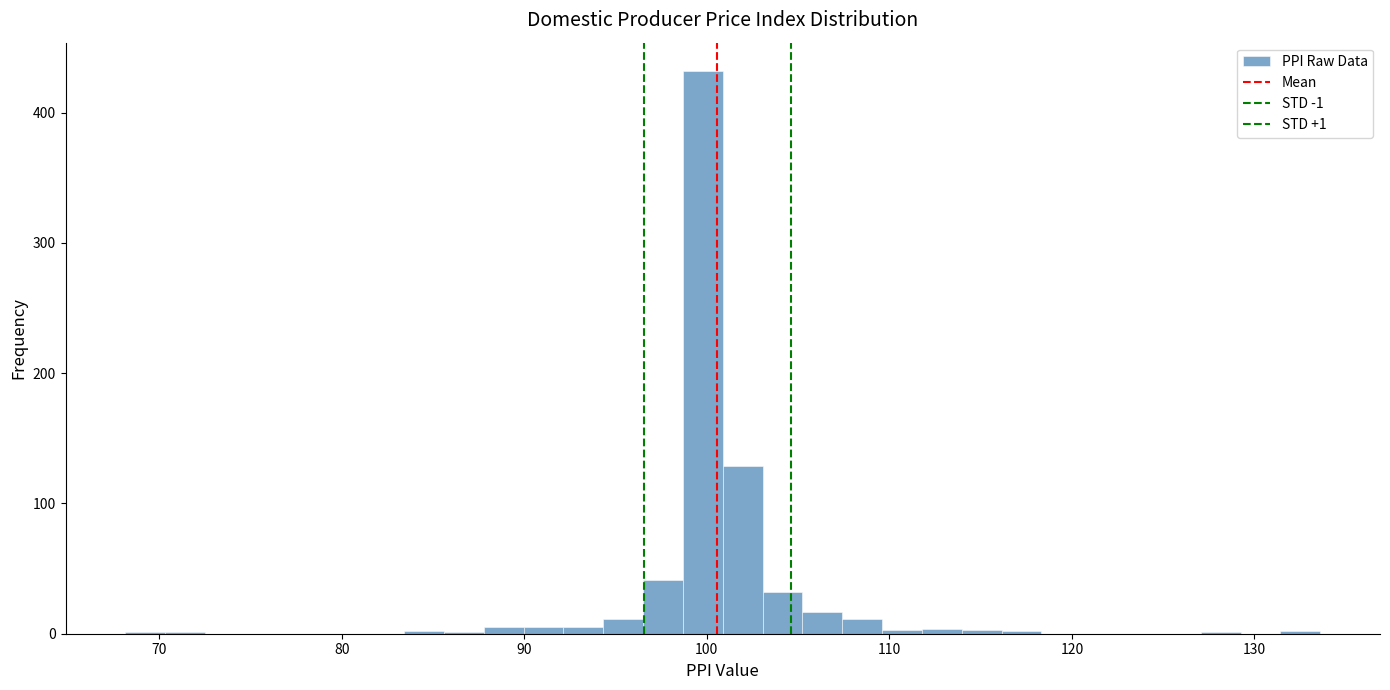

Around what value on the x-axis is the tallest bar? Give the approximate position of its centre, as read against the axis.

100